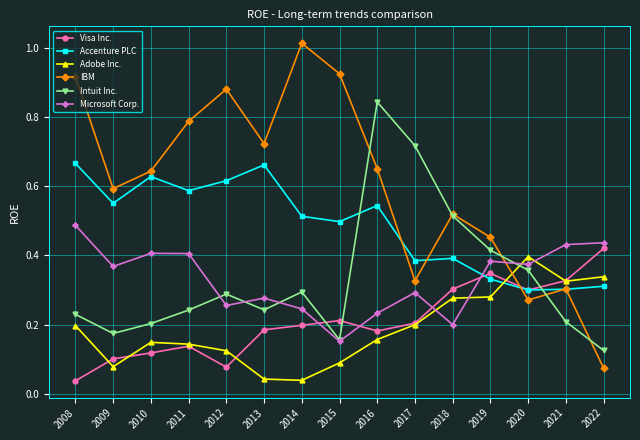

At which label does Microsoft Corp. reach its minimum?

2015